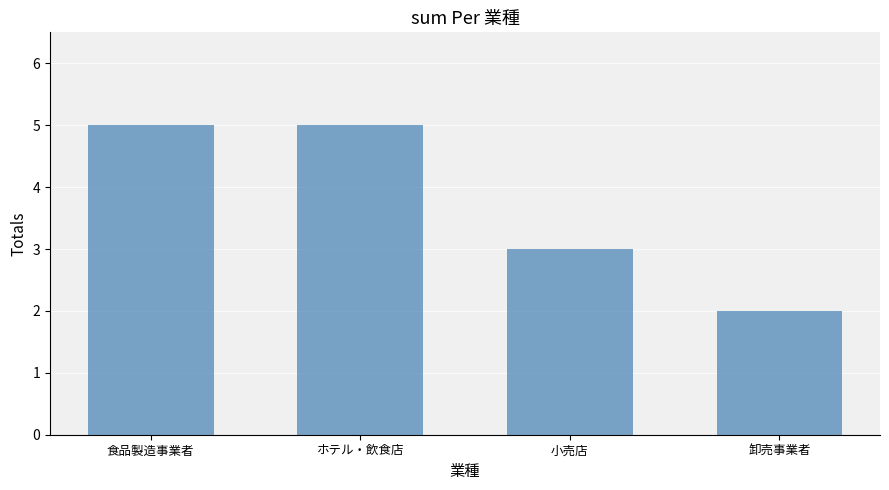

The value at ホテル・飲食店 is 8. True or false?

False